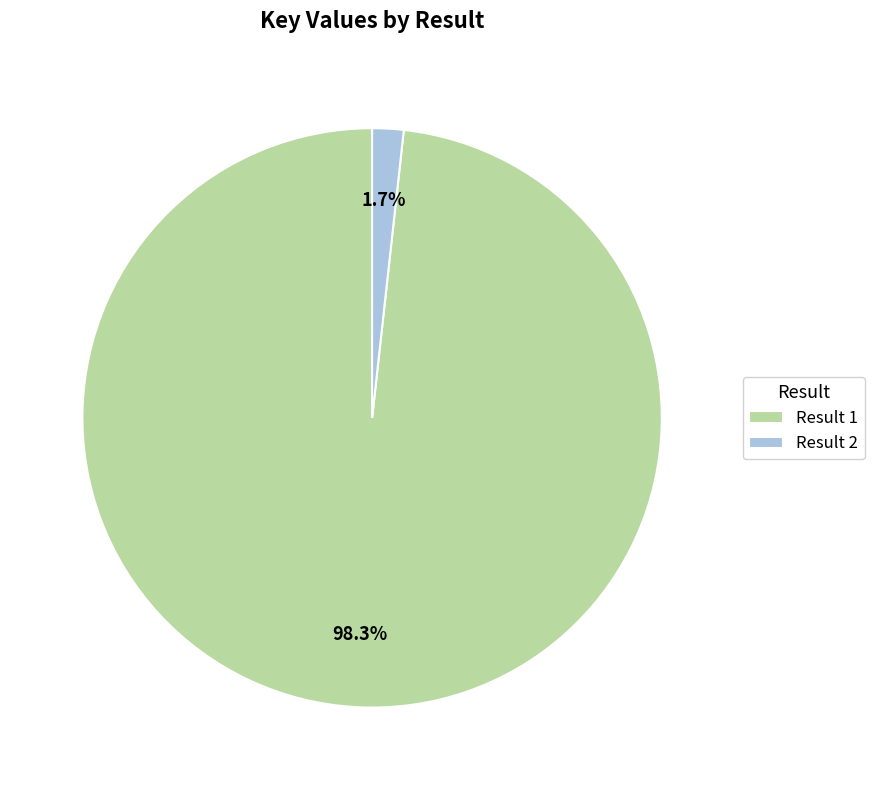

Does any single category account for the majority?

Yes